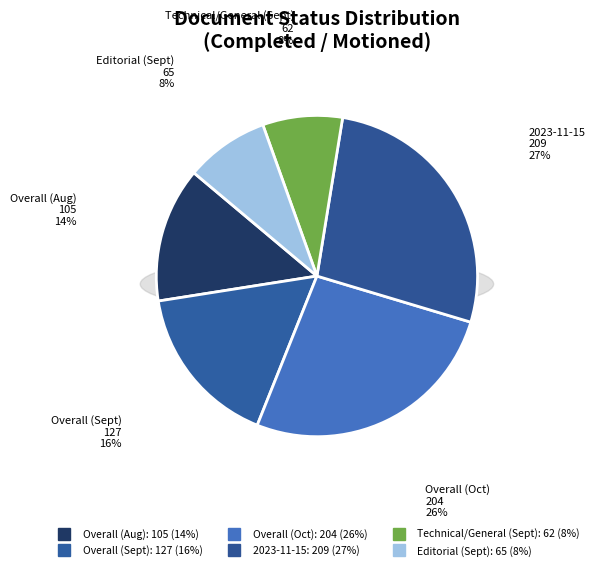

Which slice is the largest?

2023-11-15